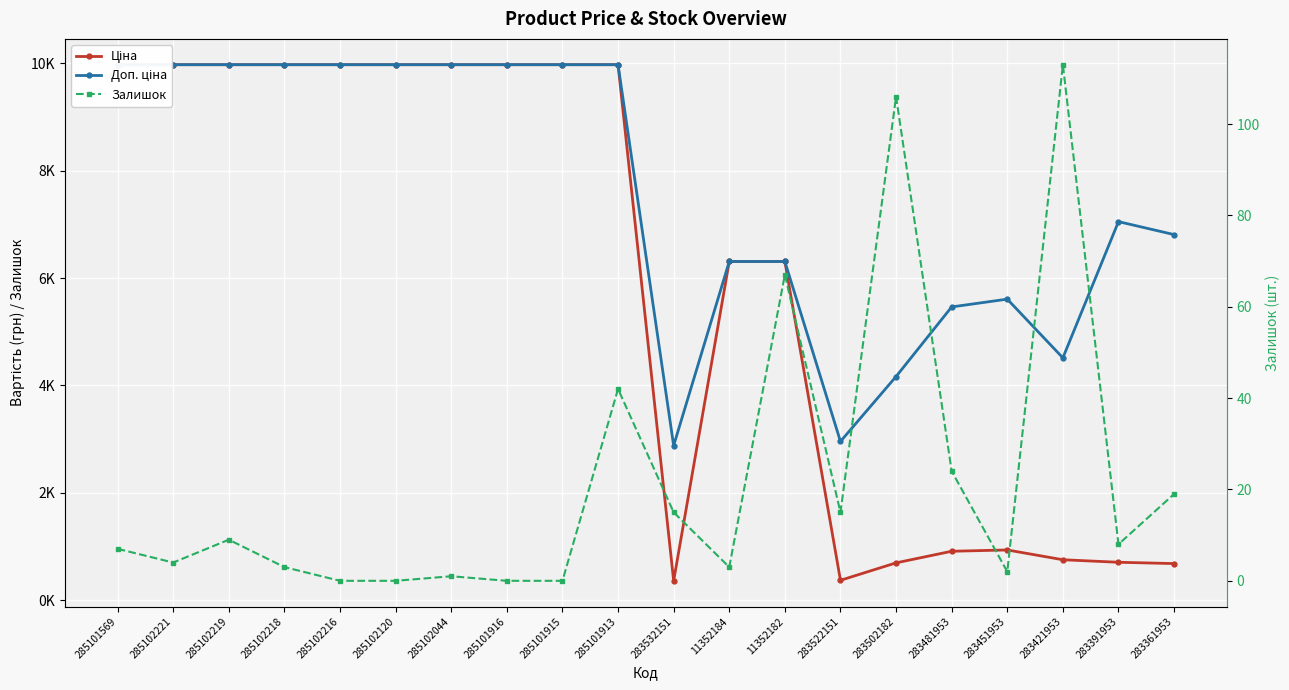

What is the label of the 15th point from the right?

285102120